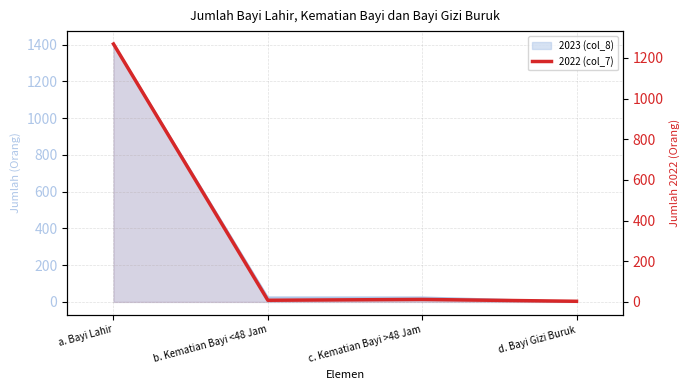

At which category does the chart reach its peak across all series?

a. Bayi Lahir